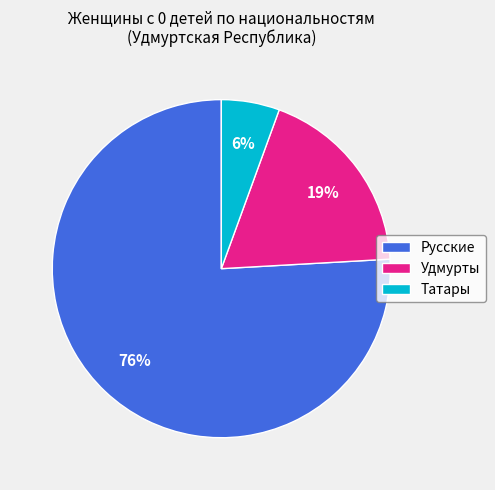

Which category accounts for the majority?

Русские